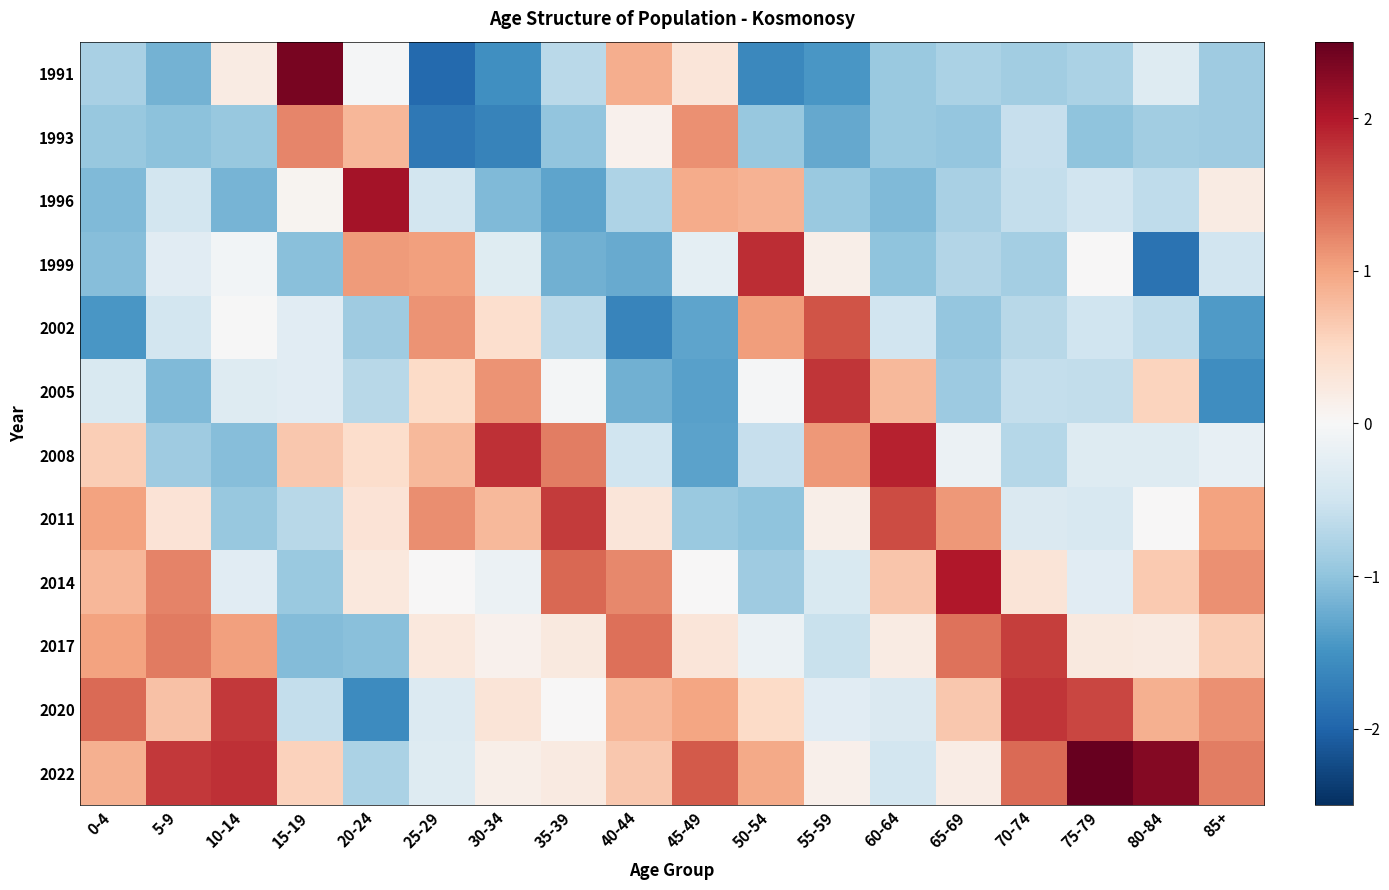

Which label corresponds to the smallest value in the chart?

25-29